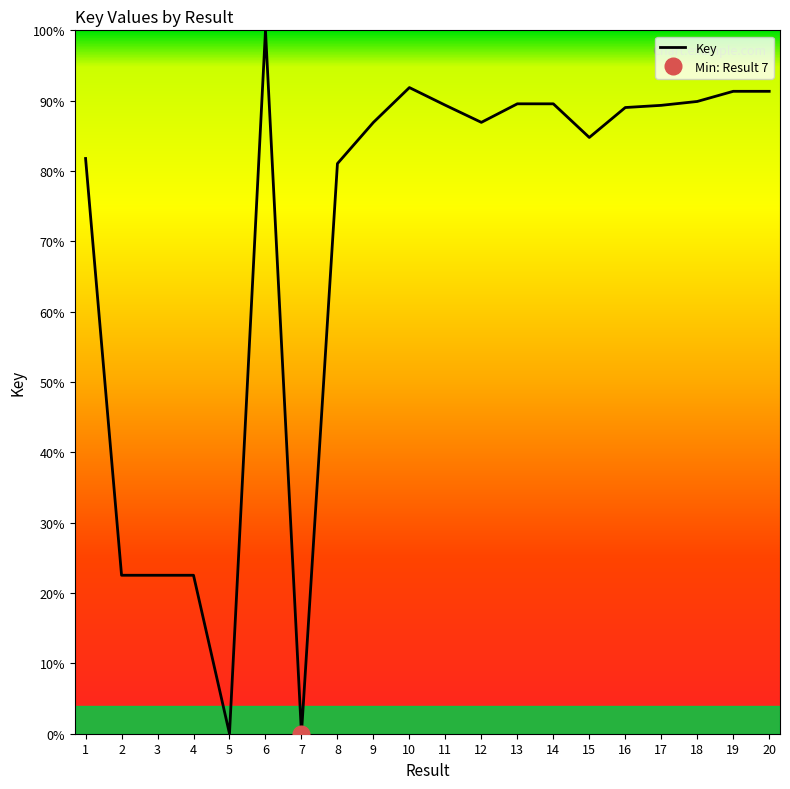

What is the sum of all values?

1400.2